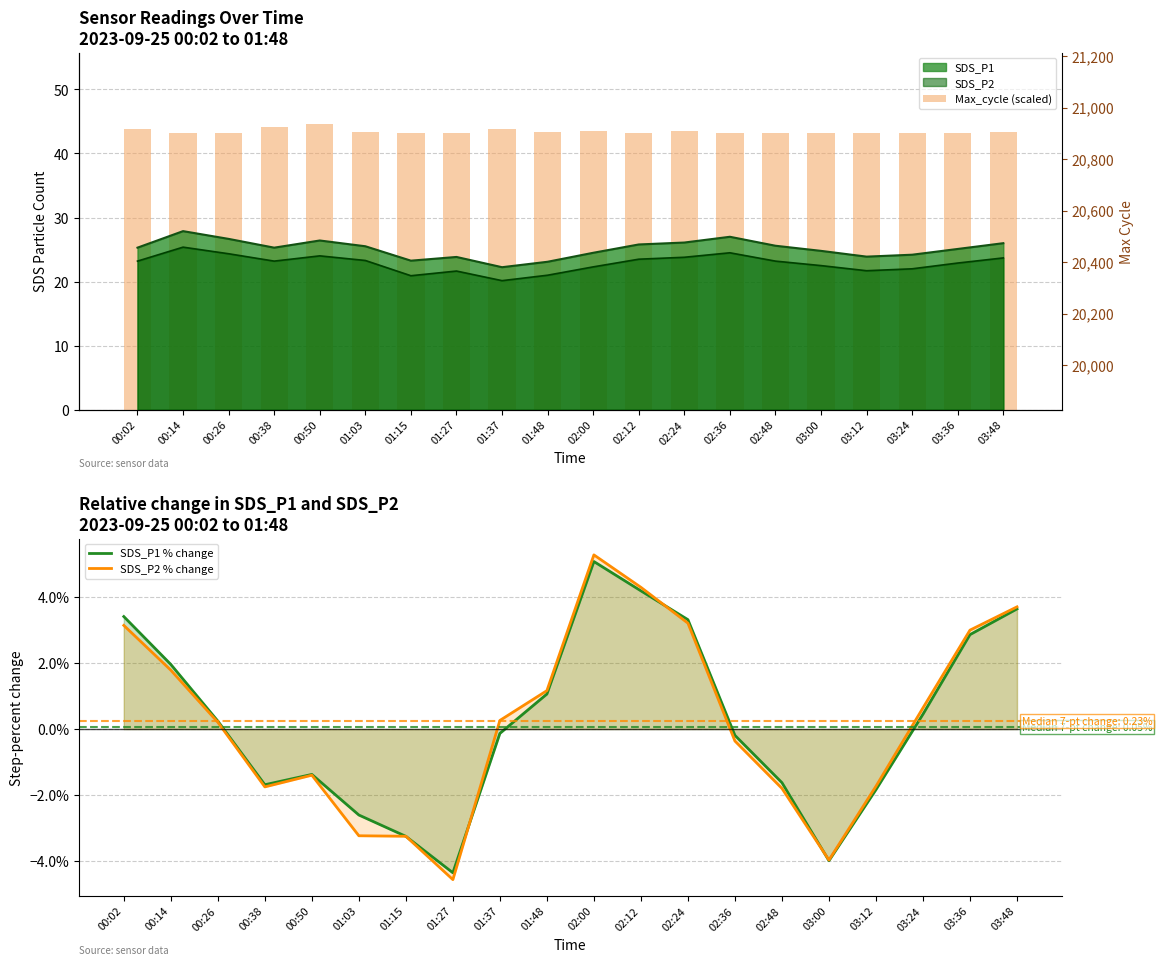

The value of SDS_P2 % change at 02:24 is 5.5. True or false?

False